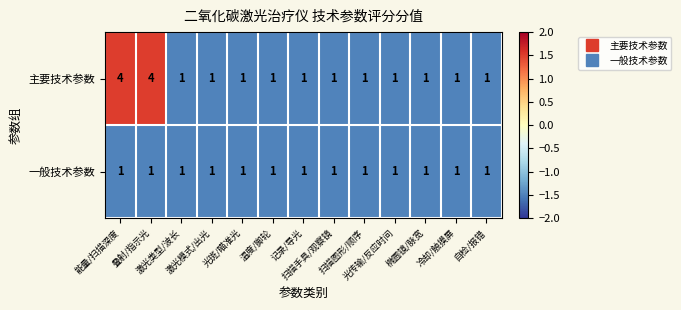

What is the greatest value displayed?

4